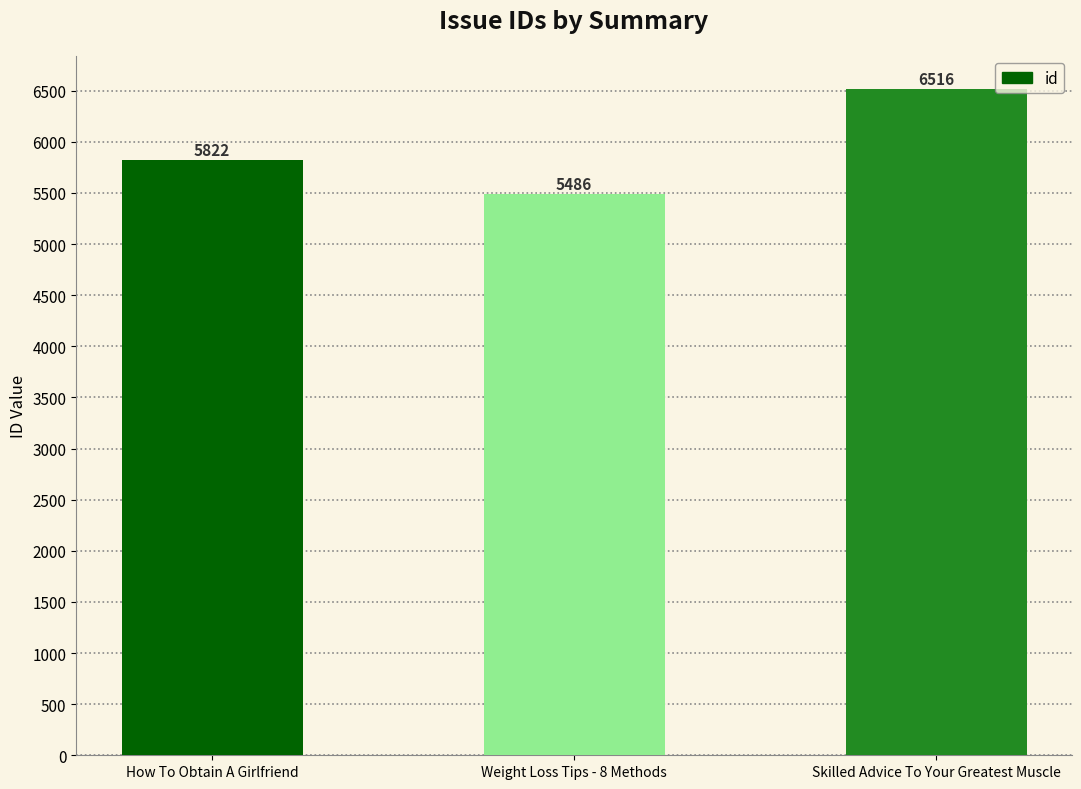

Rank the categories by value from lowest to highest.

Weight Loss Tips - 8 Methods, How To Obtain A Girlfriend, Skilled Advice To Your Greatest Muscle